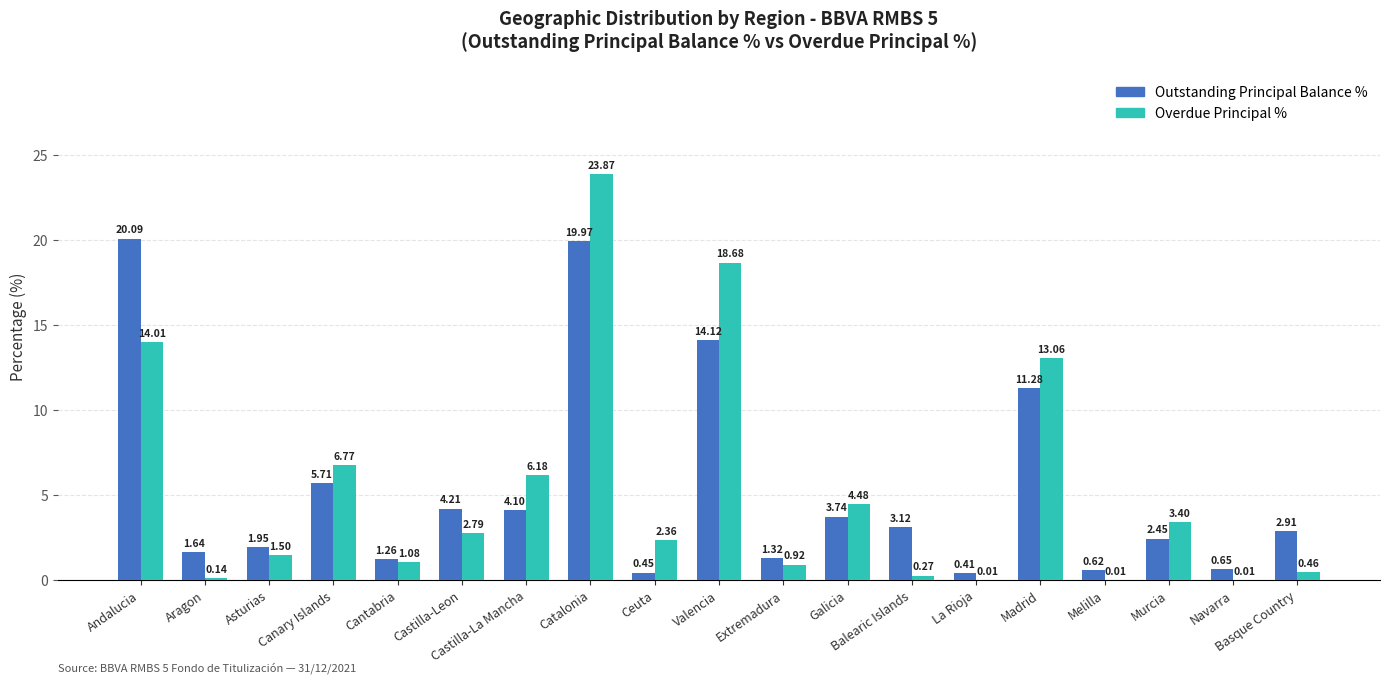

At which label does Overdue Principal % reach its peak?

Catalonia